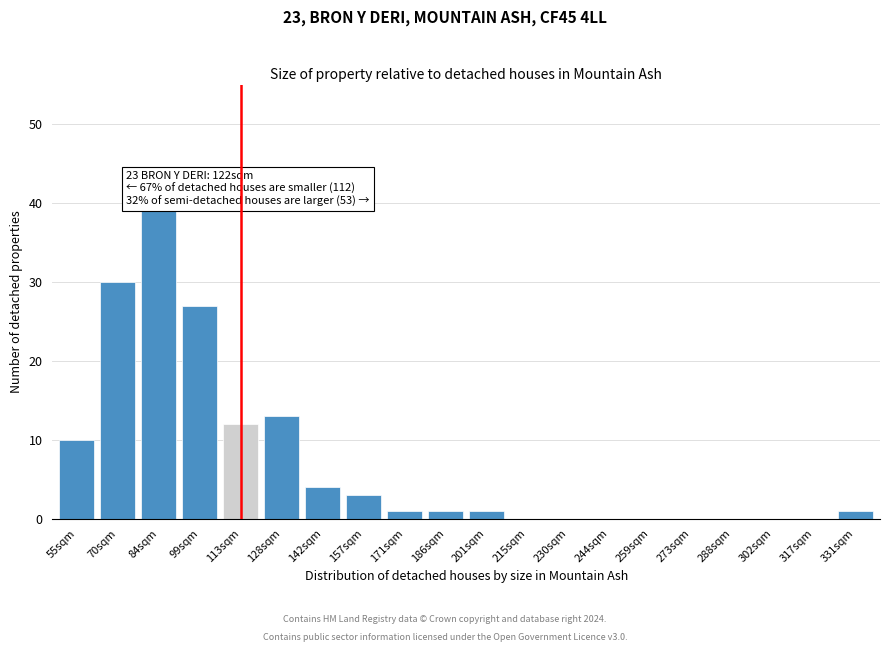

Reading left to right, what are all the values shown in this chart?

55sqm=10	70sqm=30	84sqm=39	99sqm=27	113sqm=12	128sqm=13	142sqm=4	157sqm=3	171sqm=1	186sqm=1	201sqm=1	215sqm=0	230sqm=0	244sqm=0	259sqm=0	273sqm=0	288sqm=0	302sqm=0	317sqm=0	331sqm=1